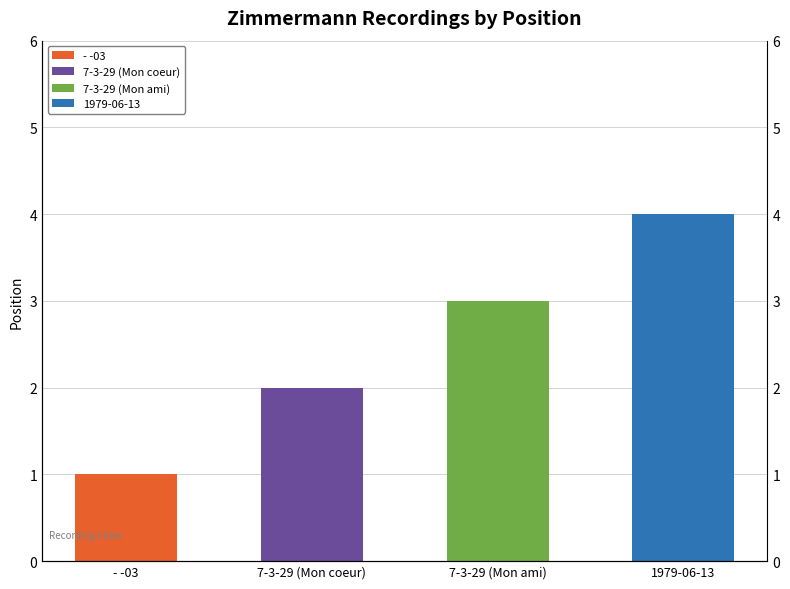

What is the label of the 3rd bar from the right?

7-3-29 (Mon coeur)